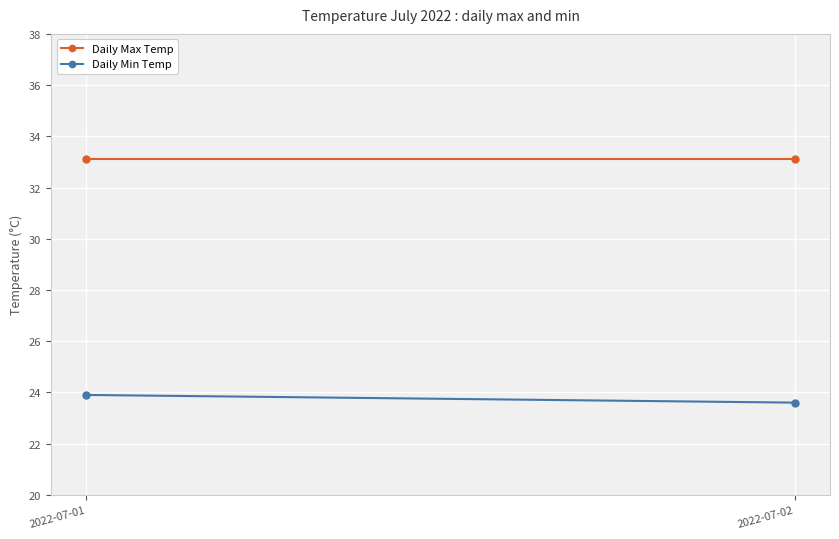

What is the total value across all series at 2022-07-02?

56.7